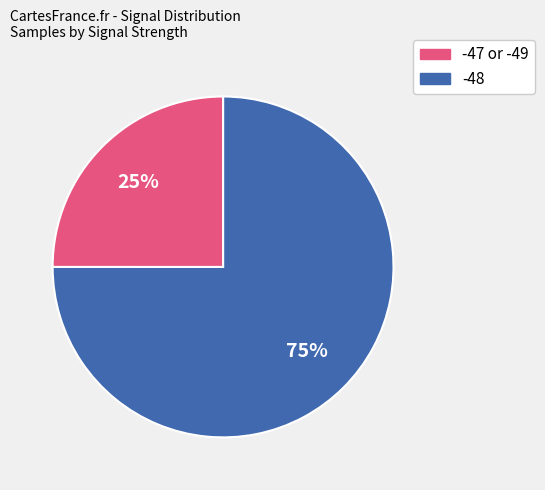

To the nearest percent, what is the difference between the largest and smallest slice percentages?

50%